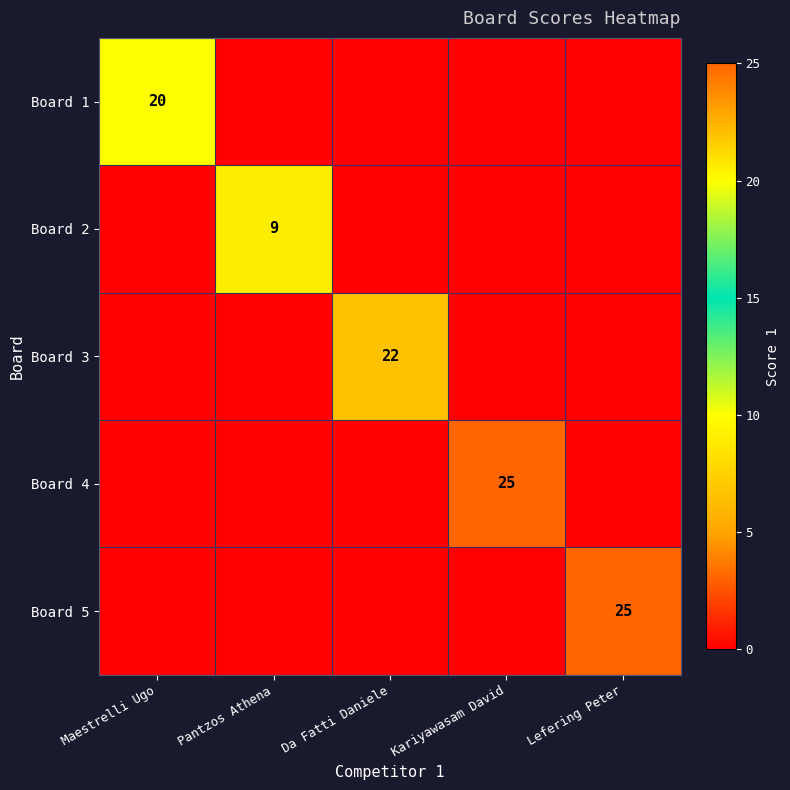

At which category is the sum across all series the highest?

Kariyawasam David